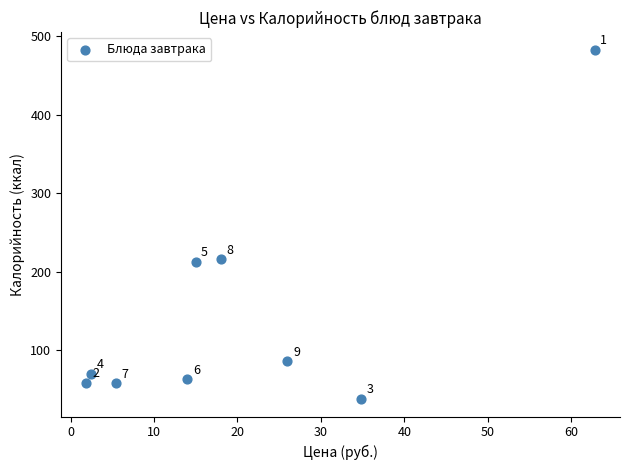

What is the range of Y values (max minus min)?

445